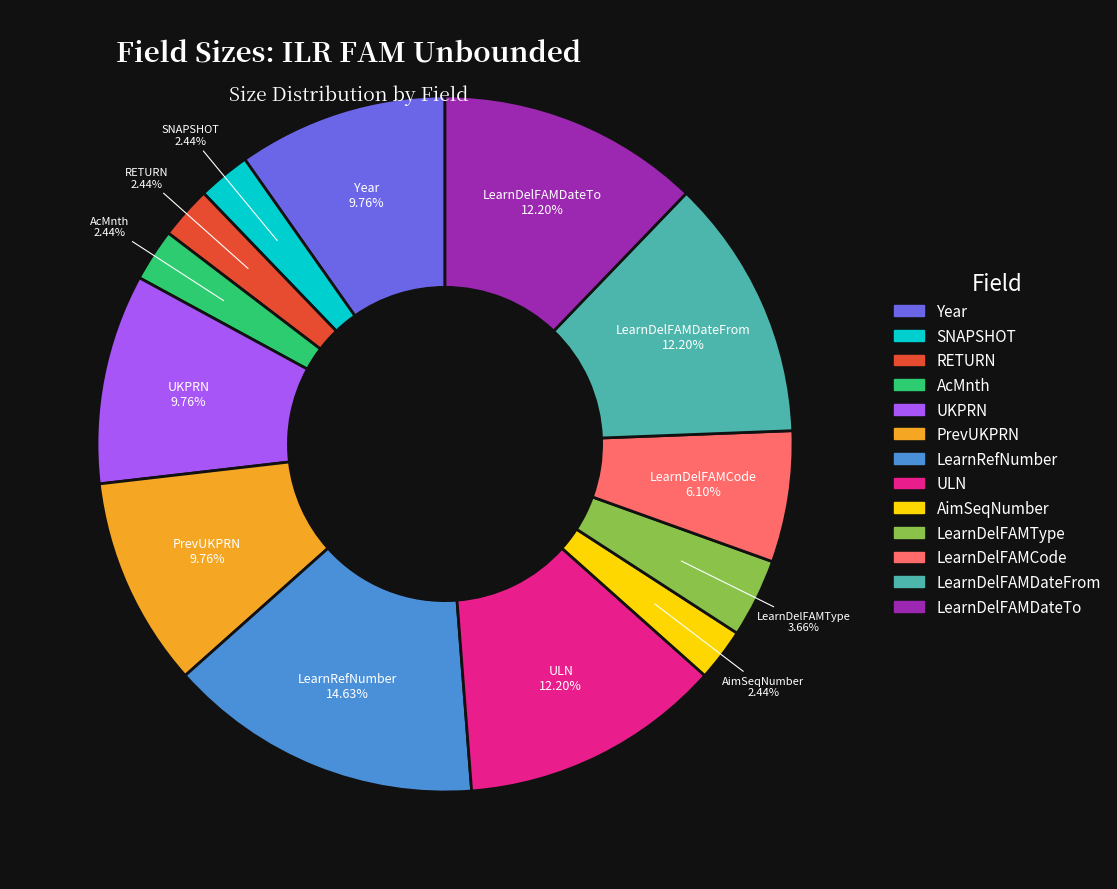

How many segments does this pie chart have?

13